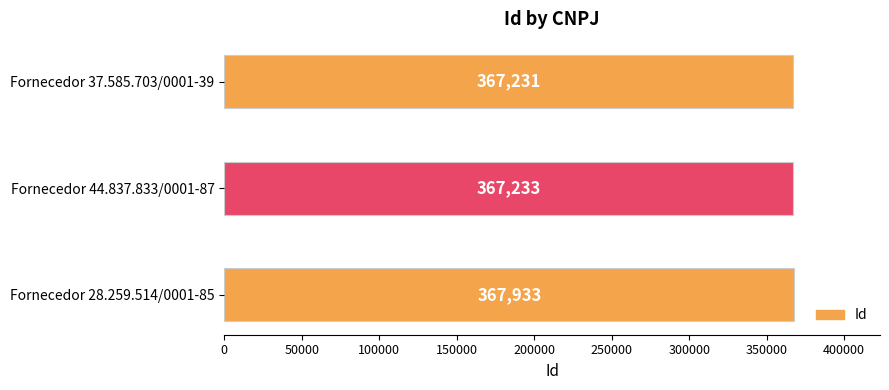

What is the difference between the maximum and minimum values?

702